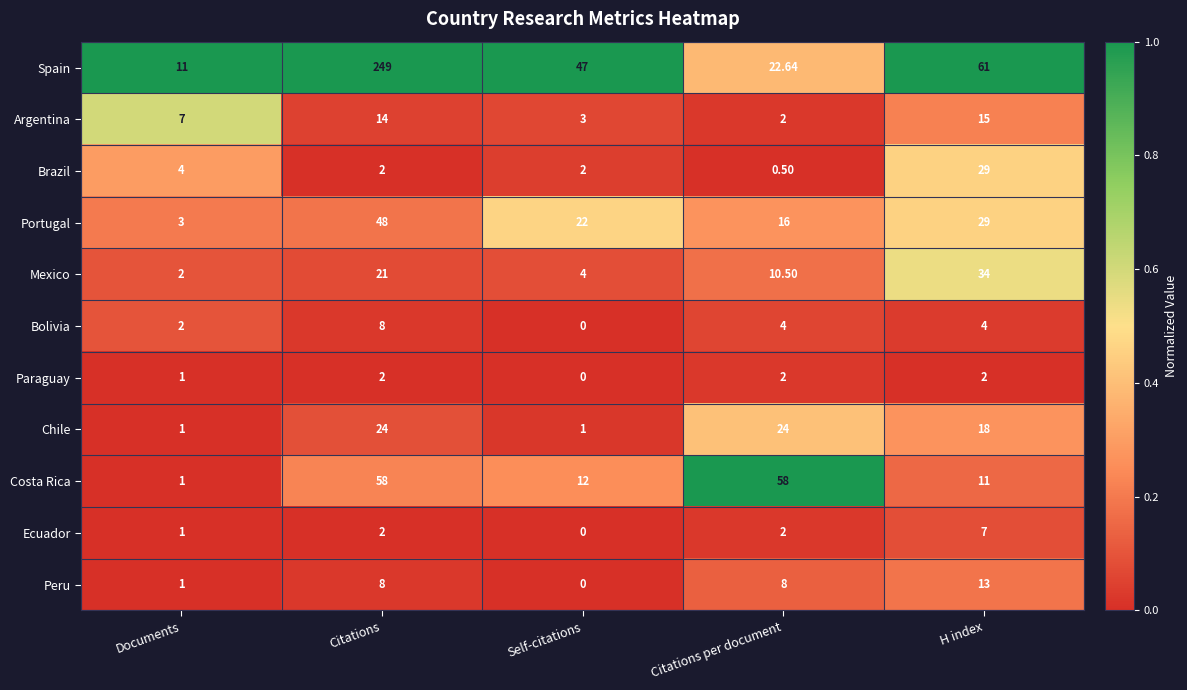

Which series changed the most between Documents and H index?

Spain